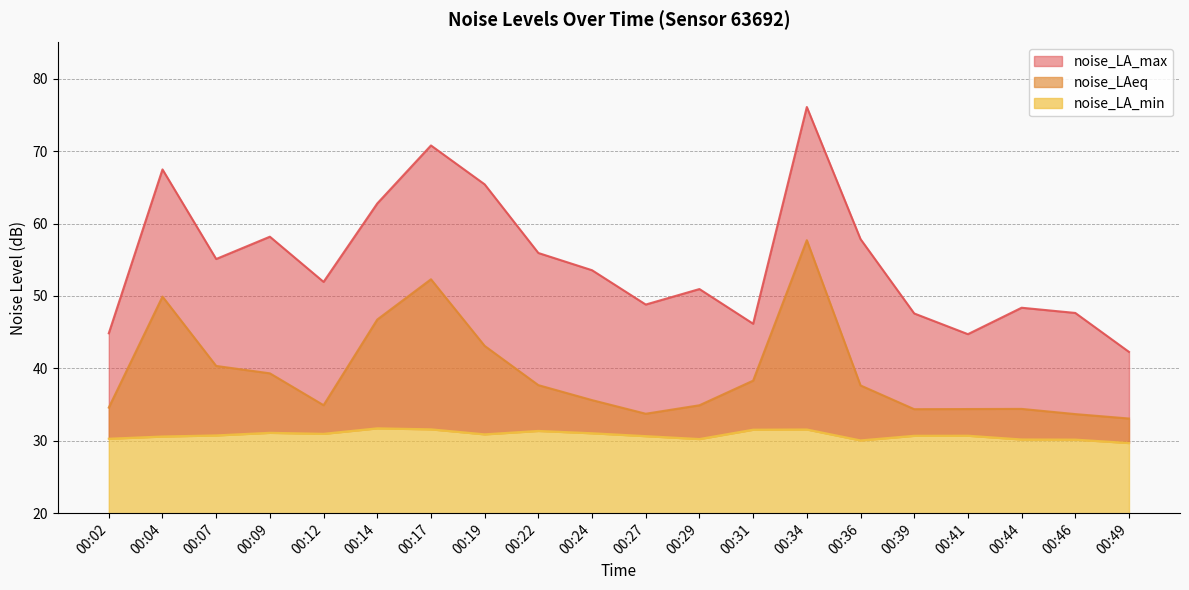

List the labels in order of noise_LA_max value, largest first.

00:34, 00:17, 00:04, 00:19, 00:14, 00:09, 00:36, 00:22, 00:07, 00:24, 00:12, 00:29, 00:27, 00:44, 00:46, 00:39, 00:31, 00:02, 00:41, 00:49